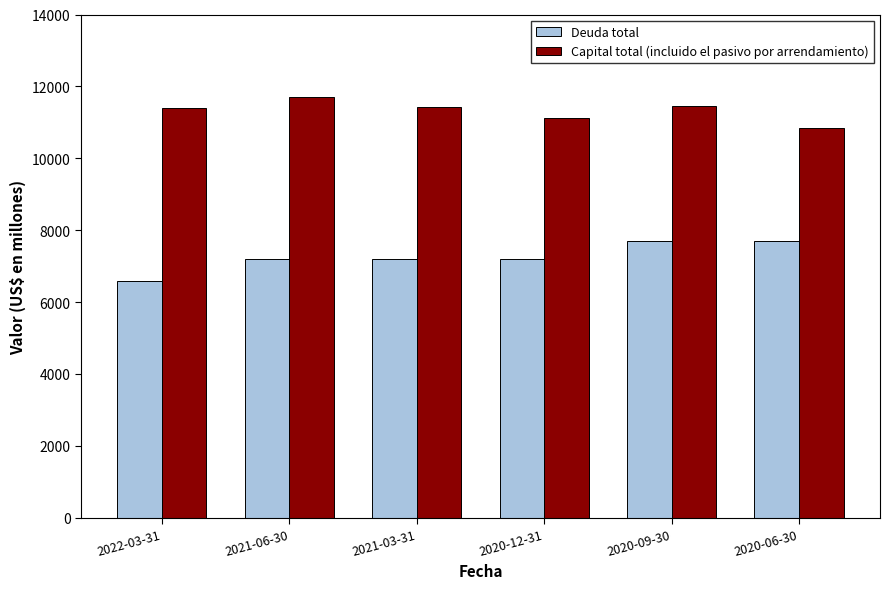

Read the Deuda total value at 2020-09-30, to the nearest 10.

7700